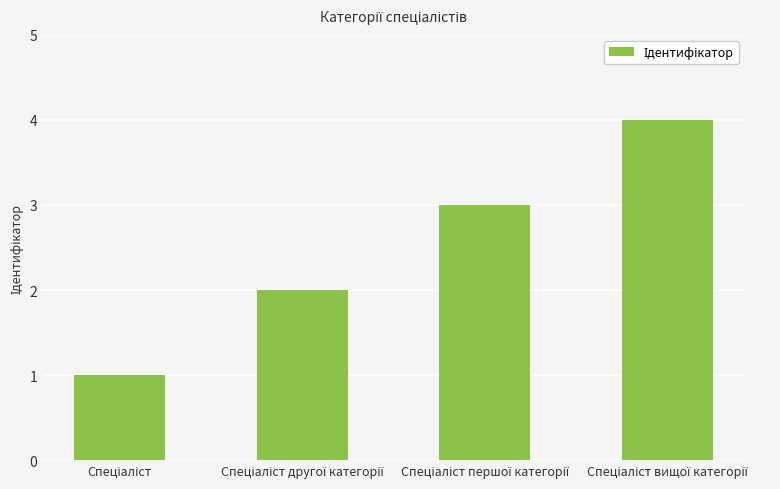

What is the sum of all values?

10